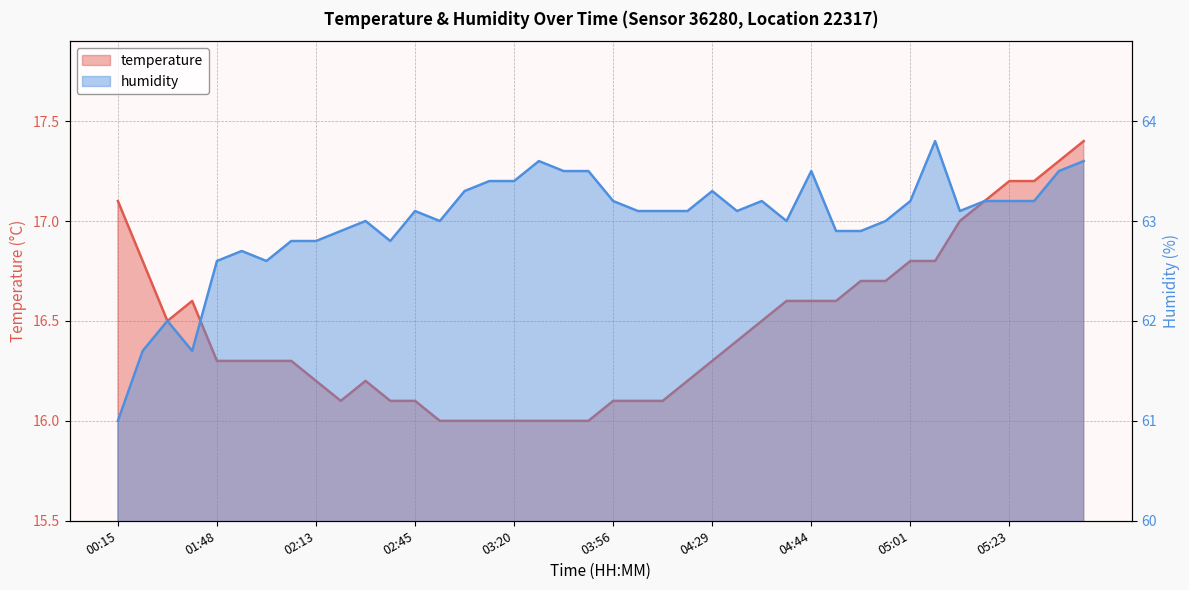

Is the value of temperature at 02:26 greater than the value of humidity at 05:21?

No